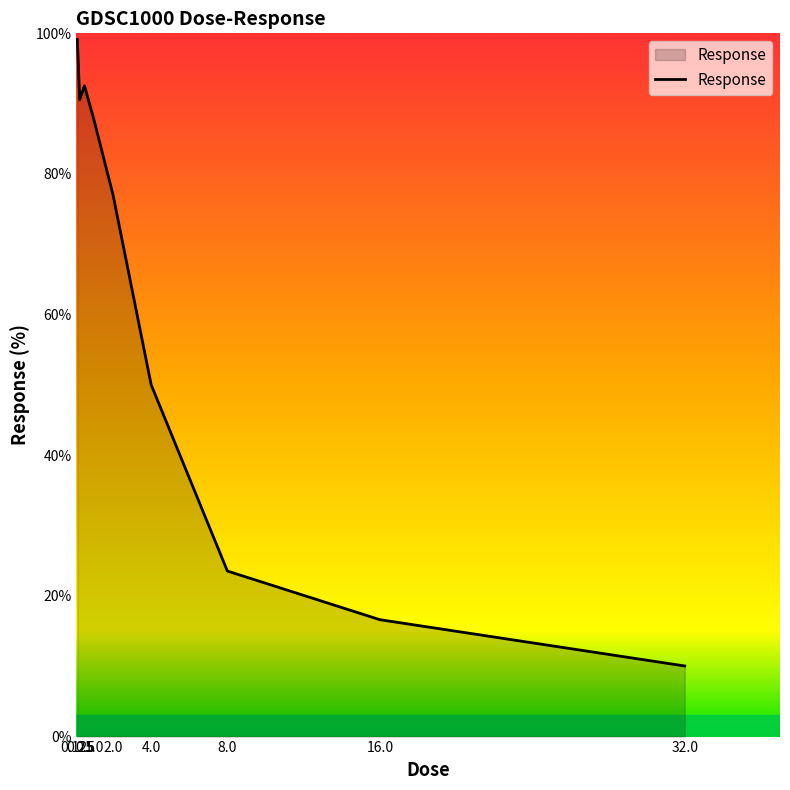

What is the difference between the values at 1.0 and 0.125?

11.5